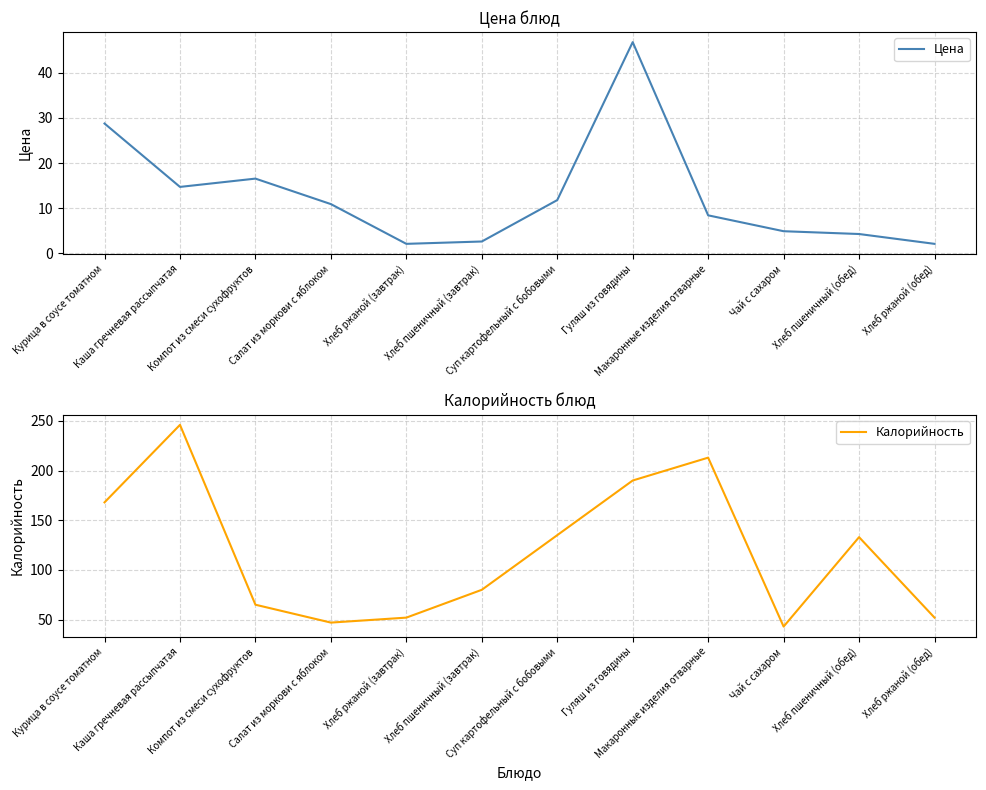

What is the label of the 7th point from the left?

Суп картофельный с бобовыми